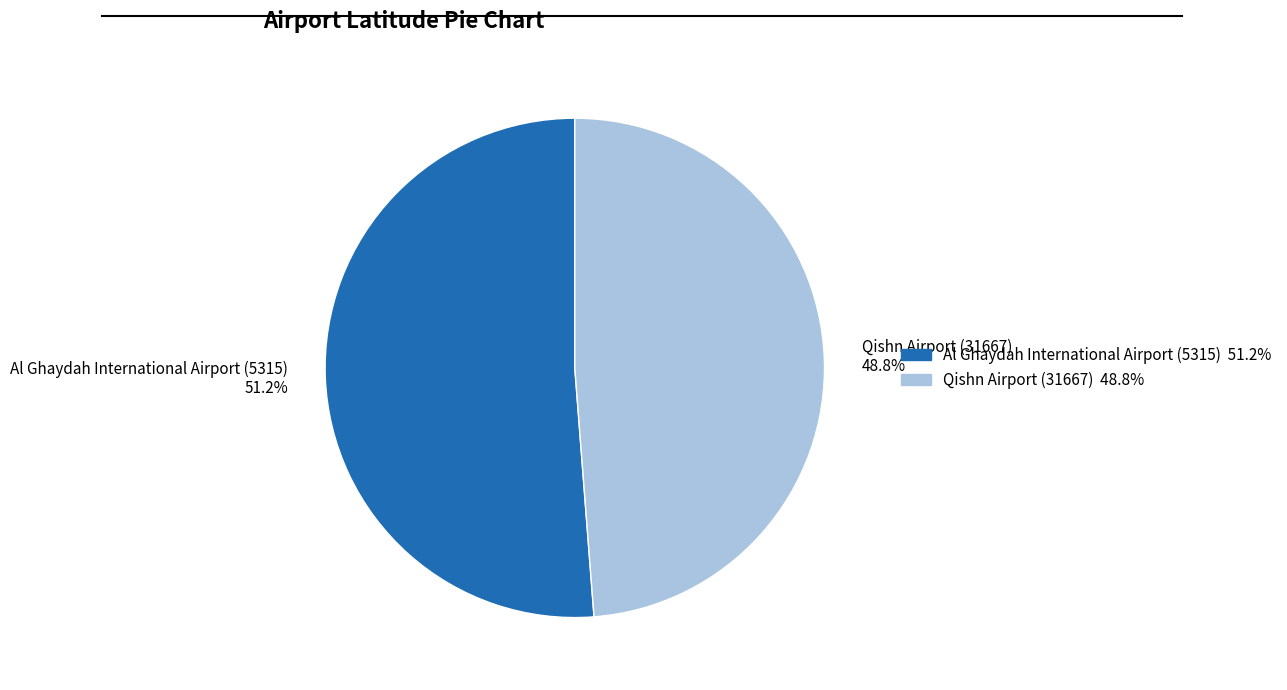

What percentage do Qishn Airport (31667) and Al Ghaydah International Airport (5315) together represent?

100.0%